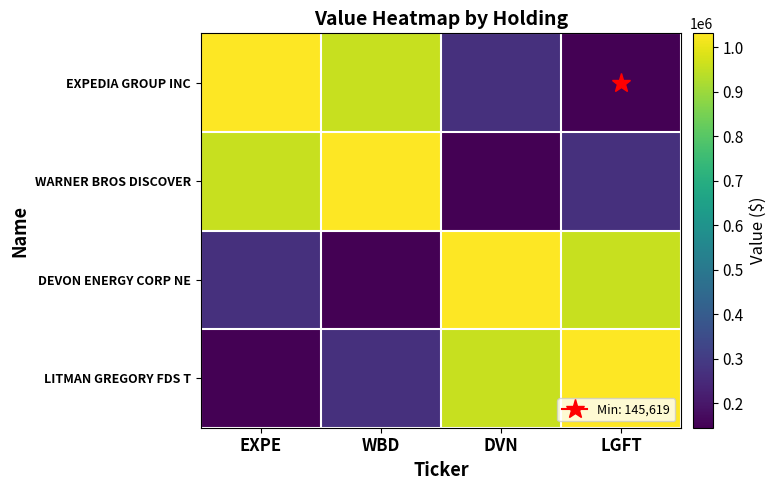

What is the smallest value displayed?

145619